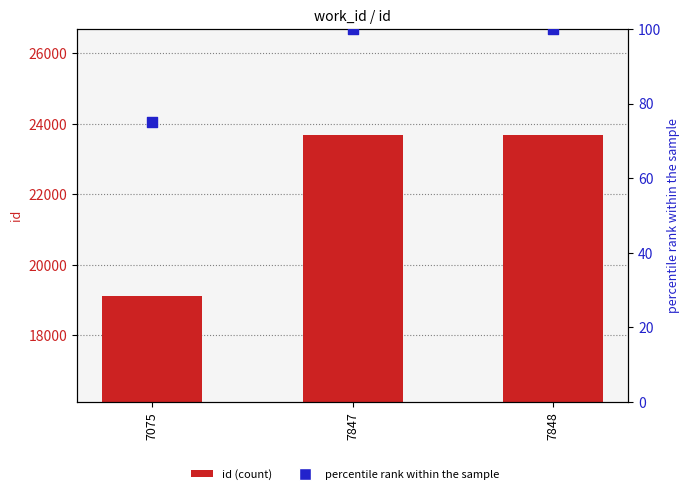

Which series reaches the maximum Y coordinate?

id